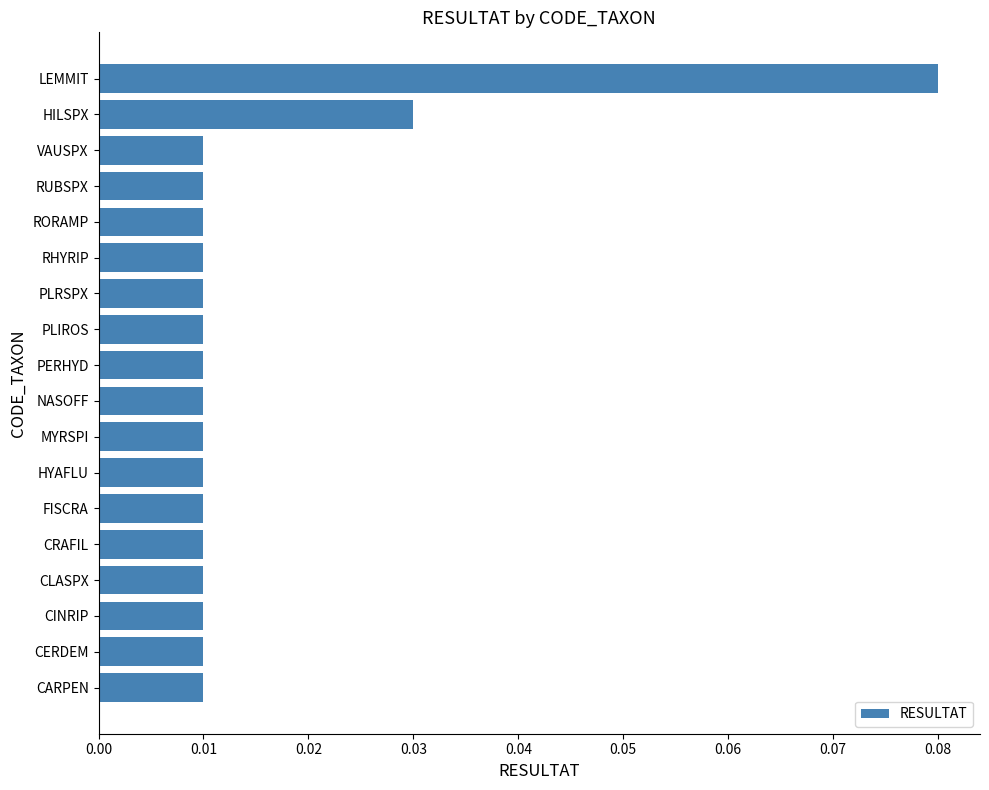

Are the bars horizontal?

Yes